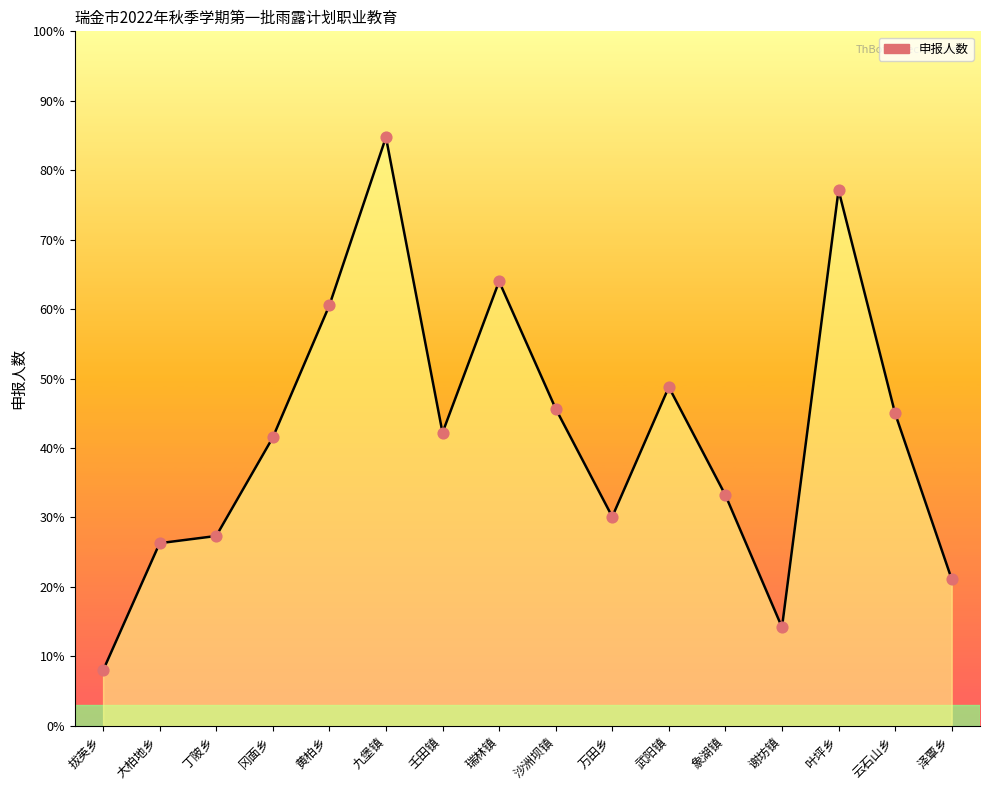

Between 云石山乡 and 九堡镇, which is larger?

九堡镇